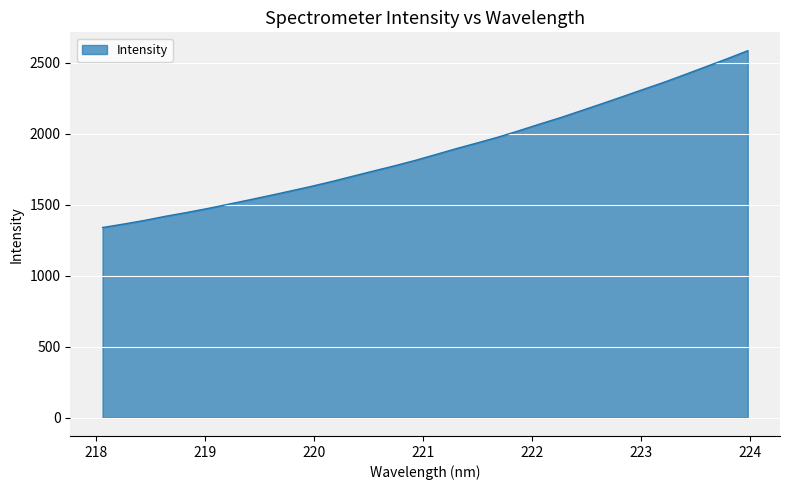

What is the difference between the maximum and minimum values?

1246.3